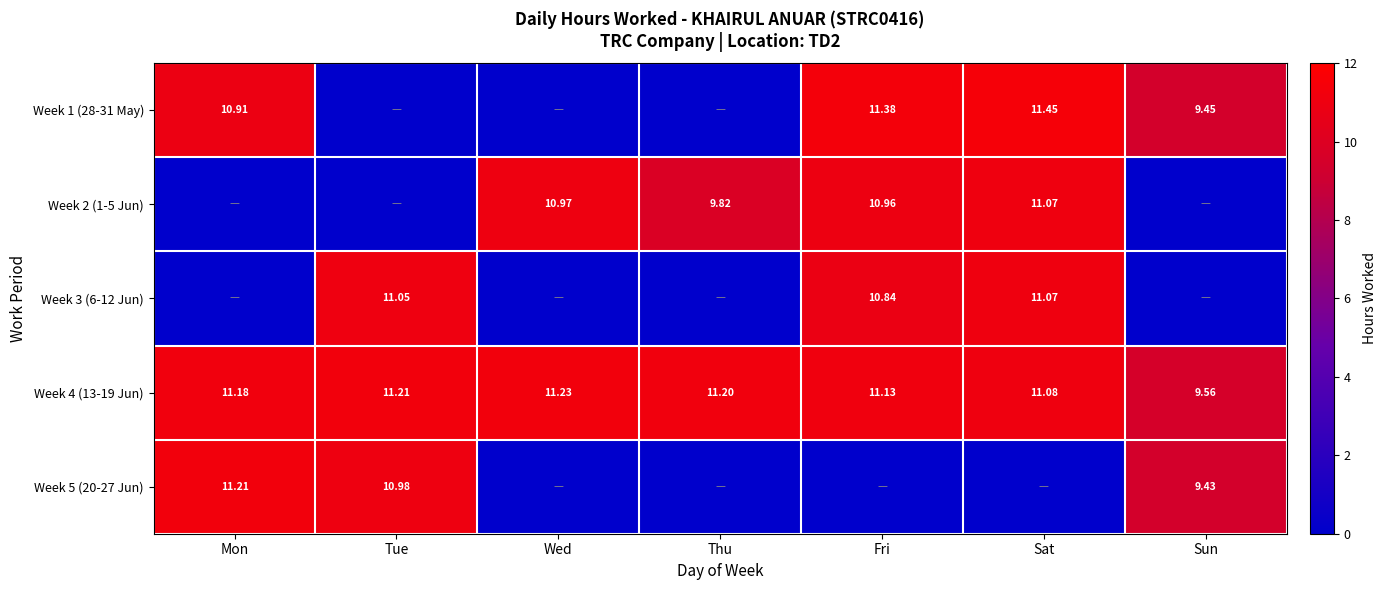

Rank the categories by Week 4 (13-19 Jun) value from highest to lowest.

Wed, Tue, Thu, Mon, Fri, Sat, Sun